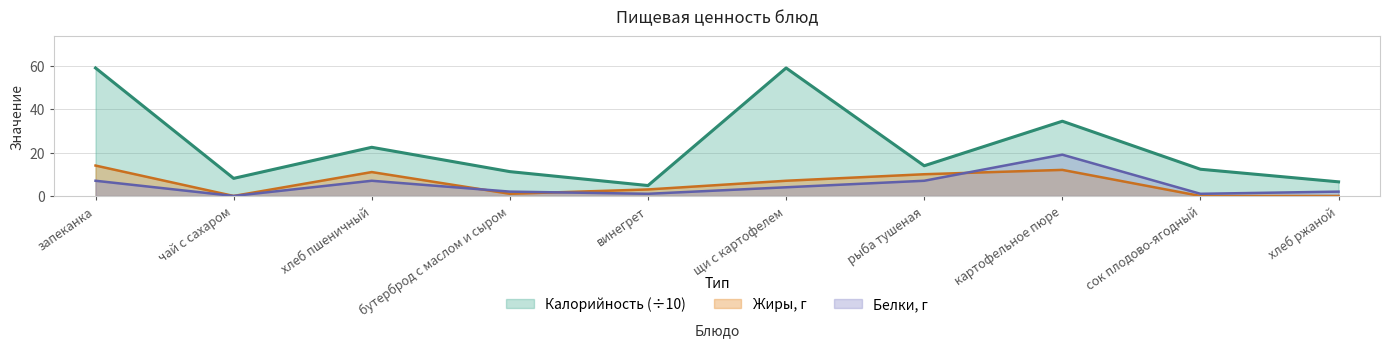

Reading right to left, what are all the values shown in this chart?

Калорийность: 6.5	12.3	34.4	13.9	58.9	4.8	11.2	22.4	8.1	58.9
Белки: 2.0	1.0	19.0	7.0	4.0	1.0	2.0	7.0	0.0	7.0
Жиры: 0.0	0.0	12.0	10.0	7.0	3.0	1.0	11.0	0.0	14.0